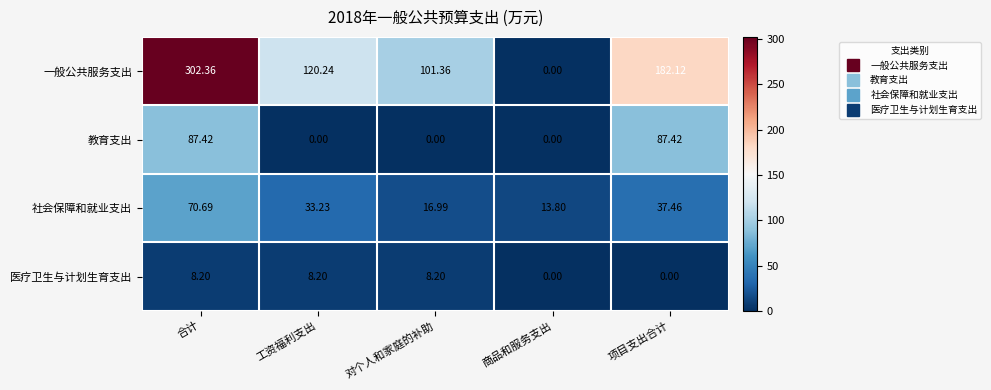

At which label does 一般公共服务支出 reach its peak?

合计